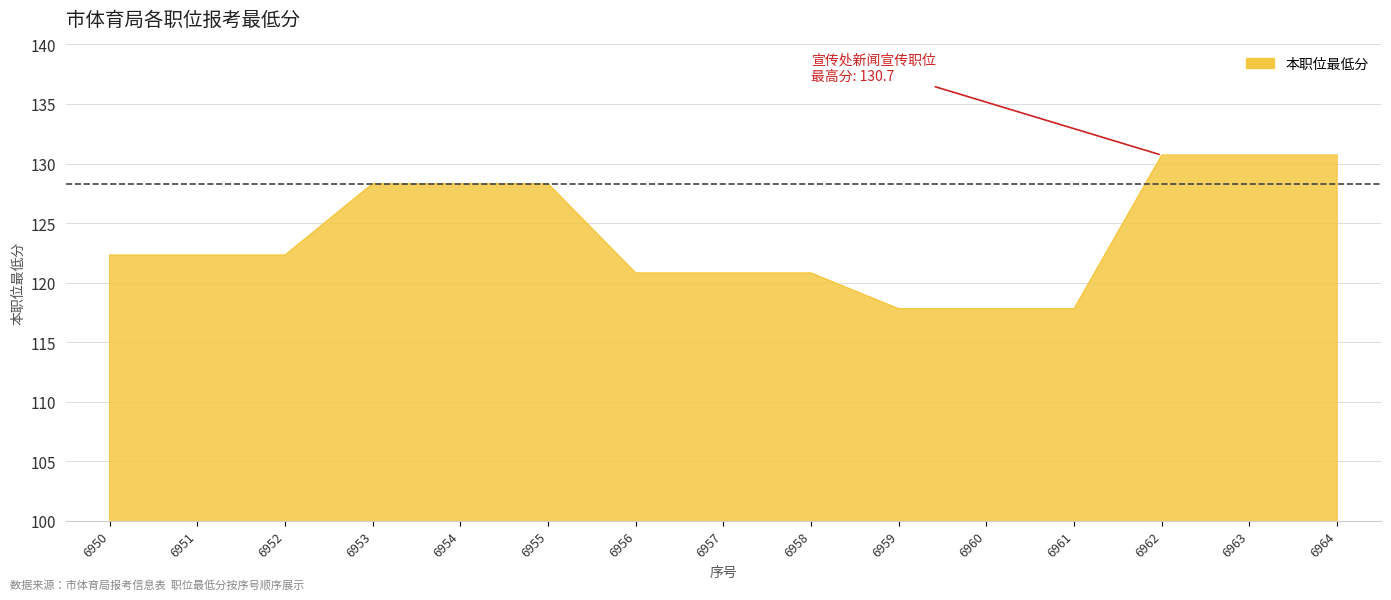

What is the difference between the values at 6960 and 6954?

10.5